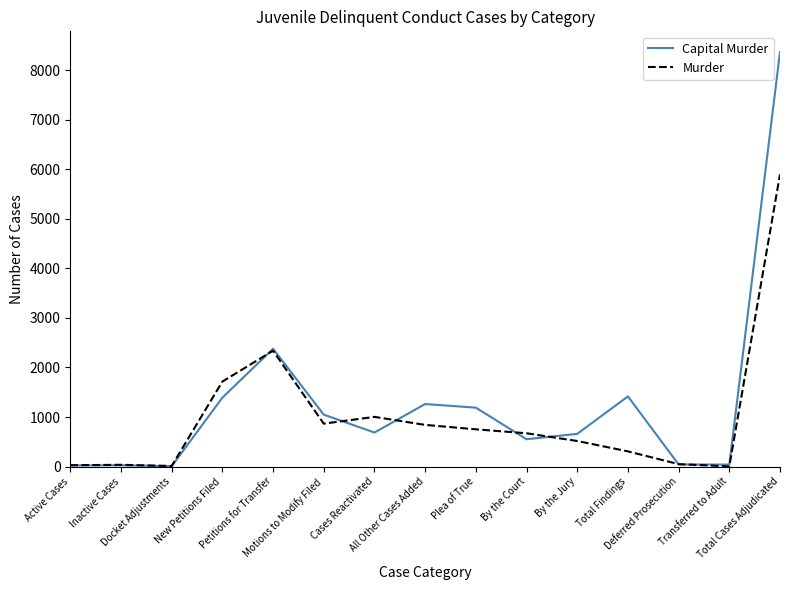

What is the highest value of the Murder series?

5896